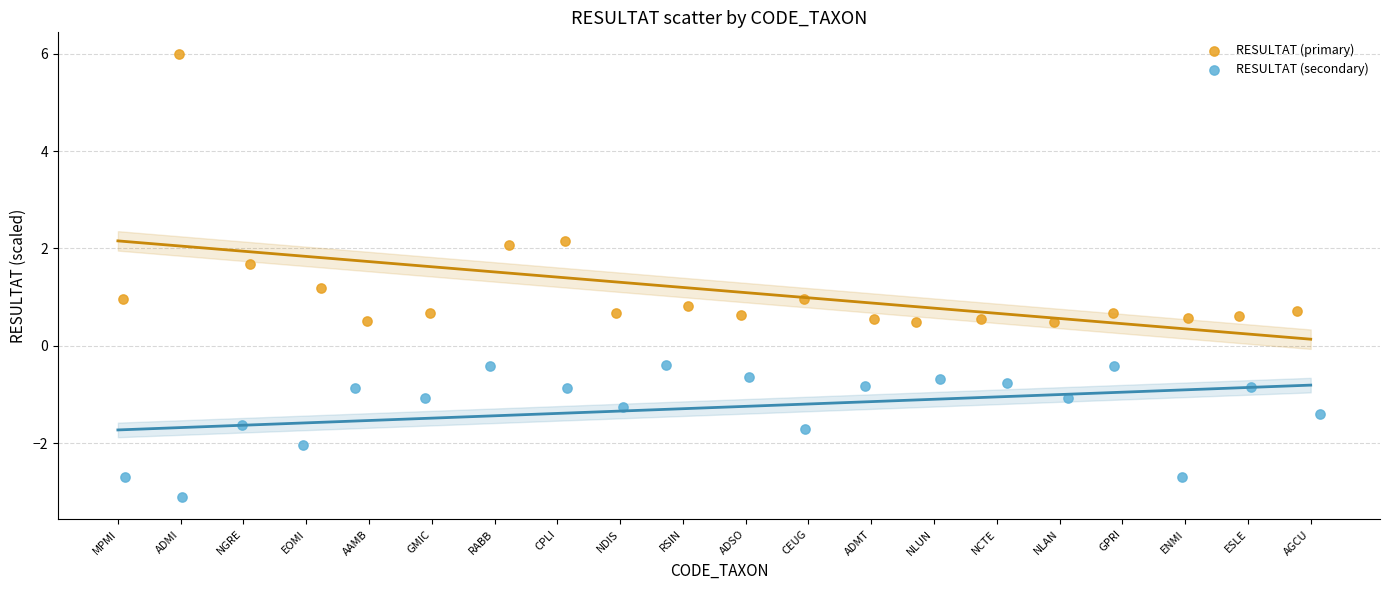

Which series contains the highest Y value?

RESULTAT (primary)